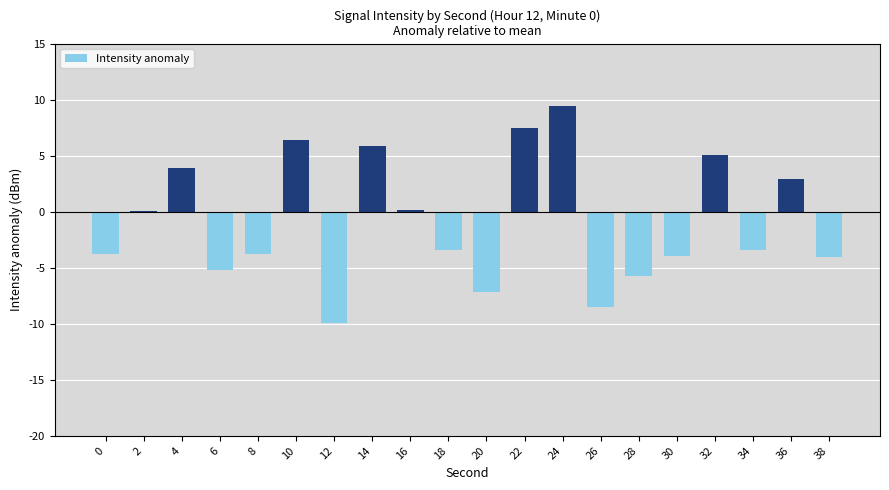

What is the sum of all values?

-17.8